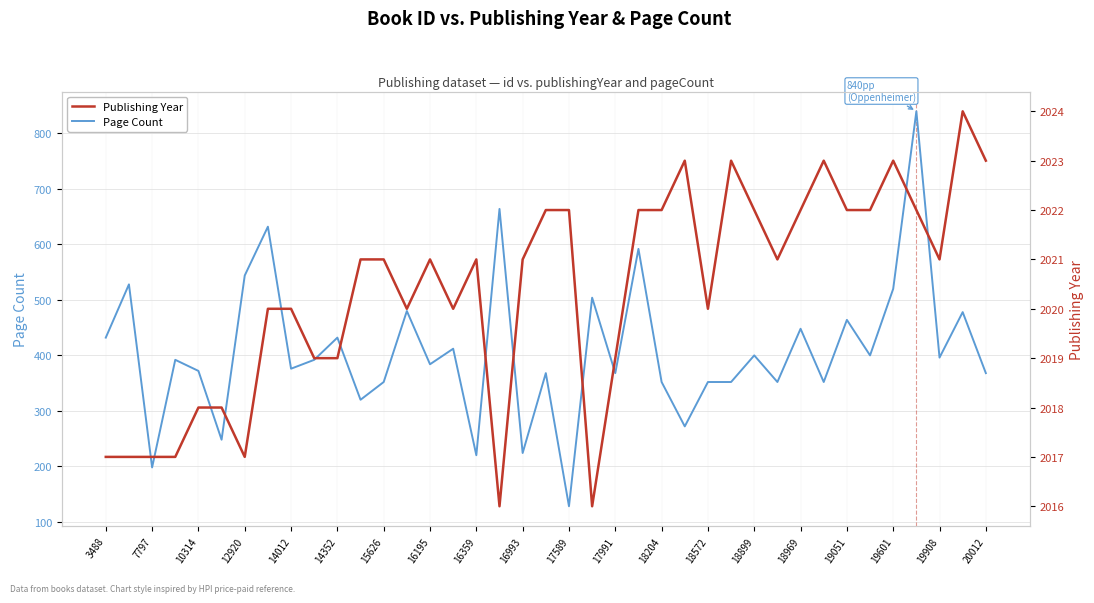

True or false: Page Count and Publishing Year cross at least once.

False